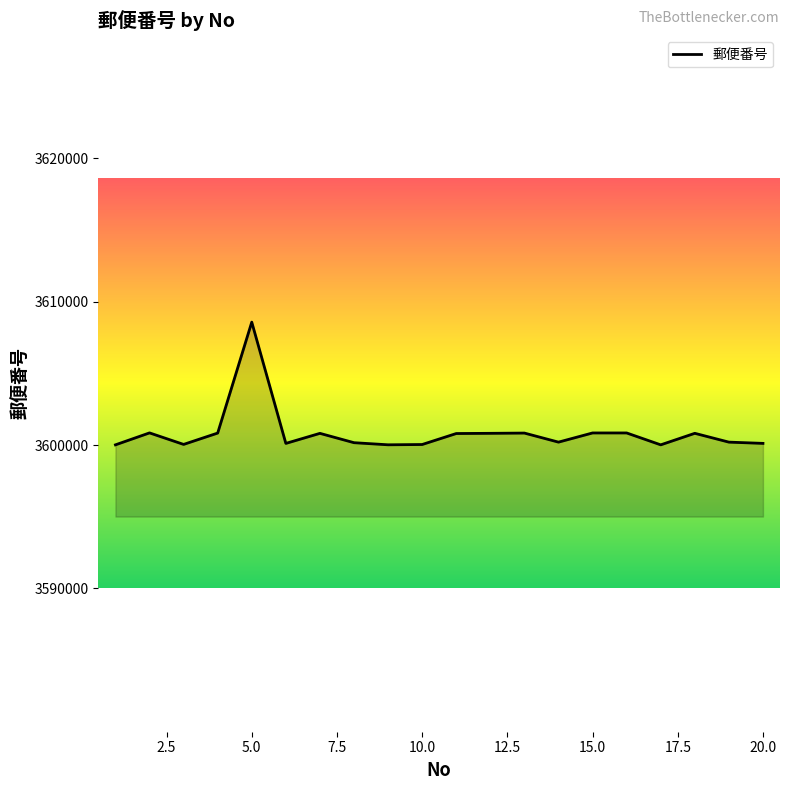

What is the greatest value displayed?

3608567